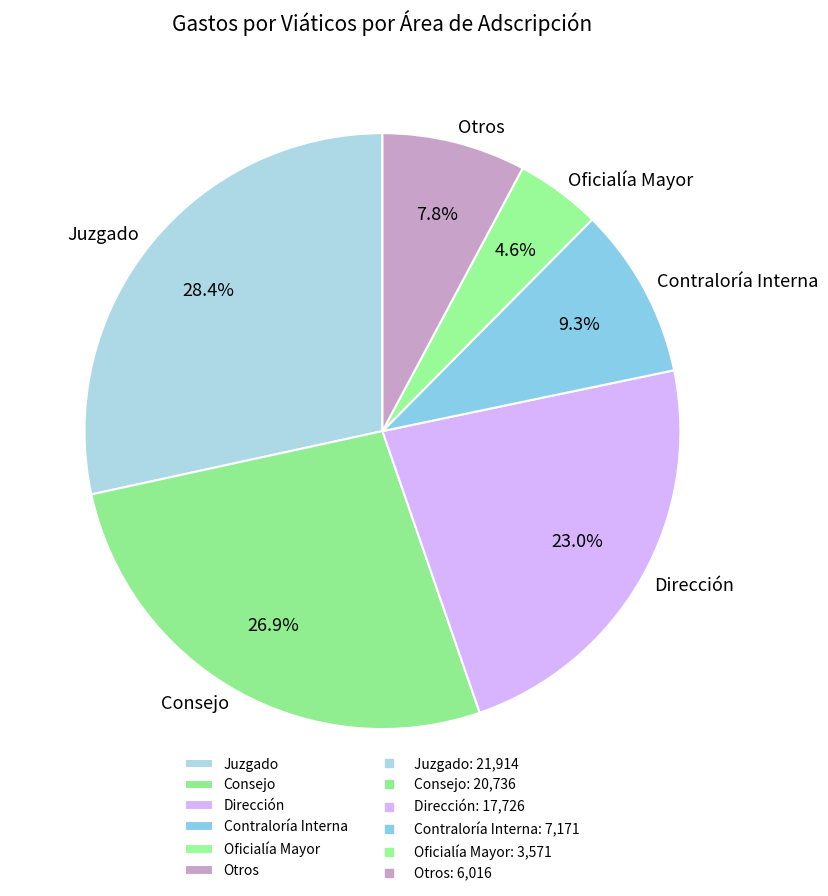

Between Juzgado and Otros, which is larger?

Juzgado